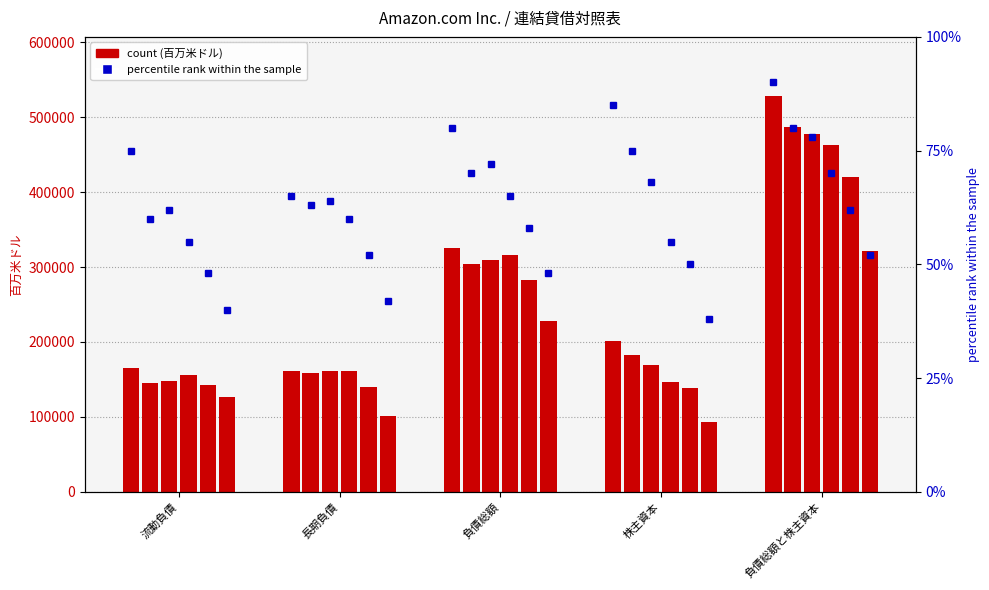

Reading right to left, list all the values displayed in this chart.

2023-12-31: 527854	201875	325979	161062	164917
2023-09-30: 486883	182973	303910	158696	145214
2023-06-30: 477607	168602	309005	160767	148238
2022-12-31: 462675	146043	316632	161239	155393
2021-12-31: 420549	138245	282304	140038	142266
2020-12-31: 321195	93404	227791	101406	126385